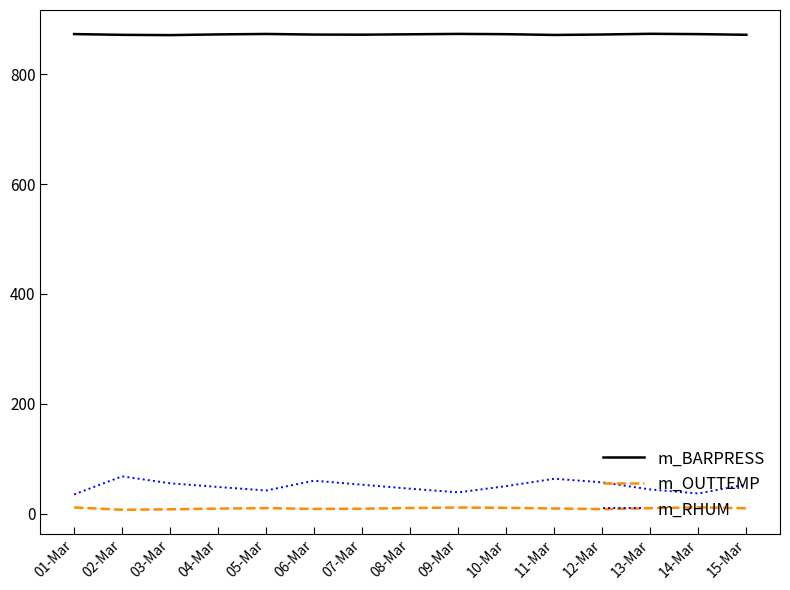

At 06-Mar, list the series in order from largest to smallest.

m_BARPRESS, m_RHUM, m_OUTTEMP